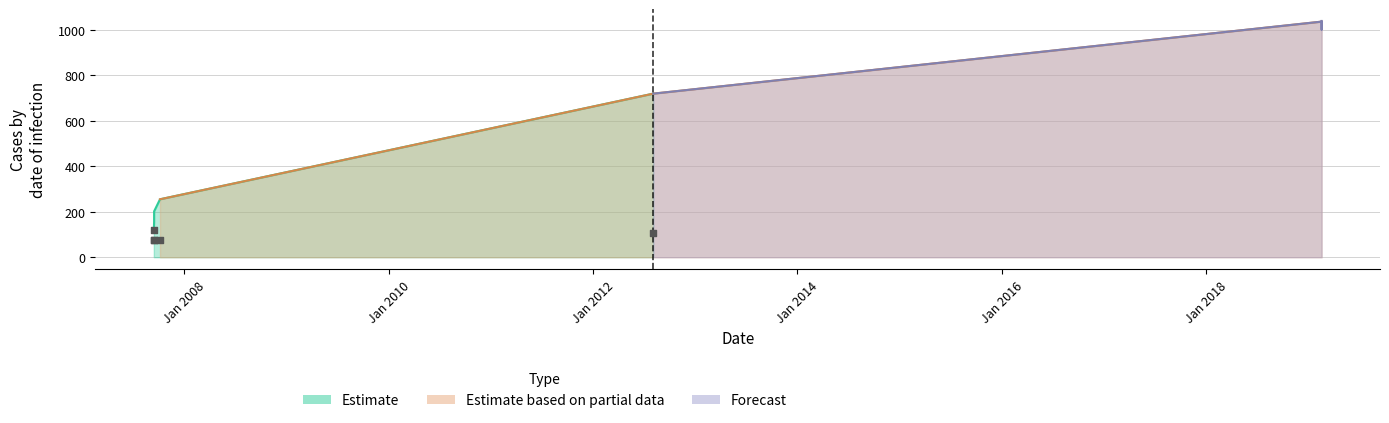

At which category is the sum across all series the highest?

18/02/2019